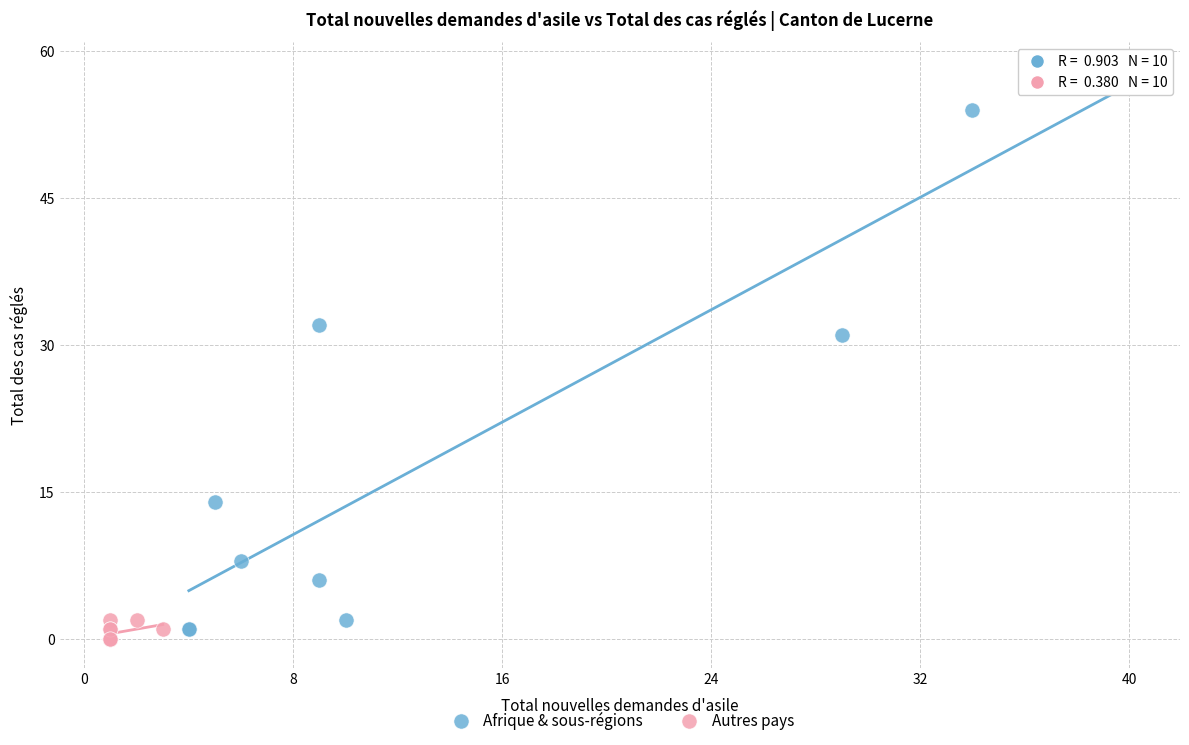

Which series contains the highest Y value?

Afrique & sous-régions